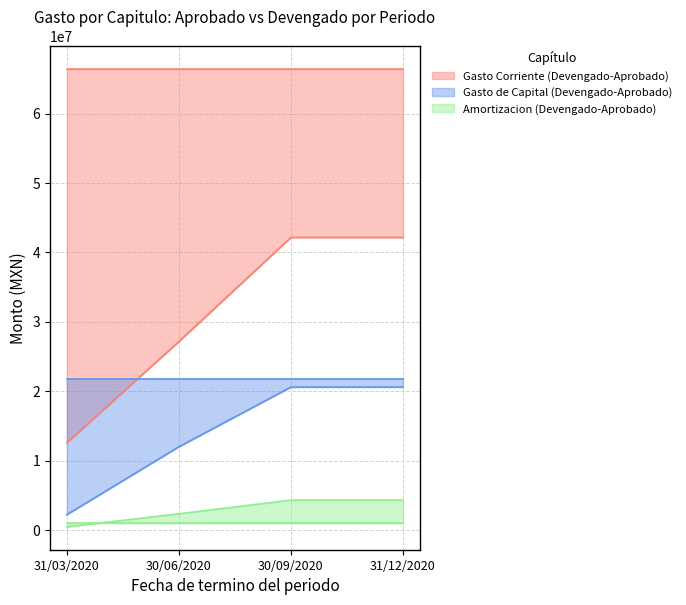

True or false: Amortizacion - Gasto devengado and Gasto Corriente - Gasto devengado intersect in this chart.

False